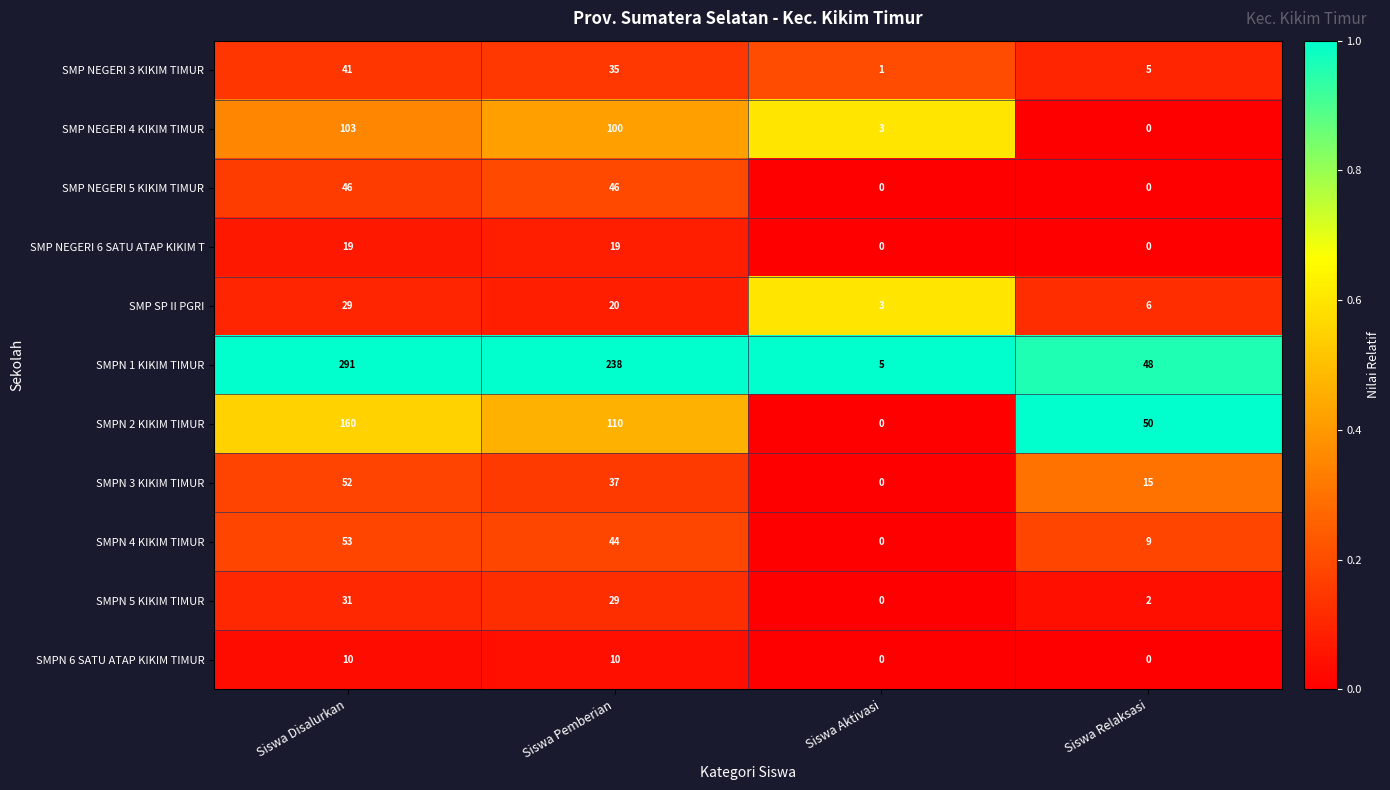

What is the difference between the maximum and minimum values in the SMP NEGERI 5 KIKIM TIMUR series?

46